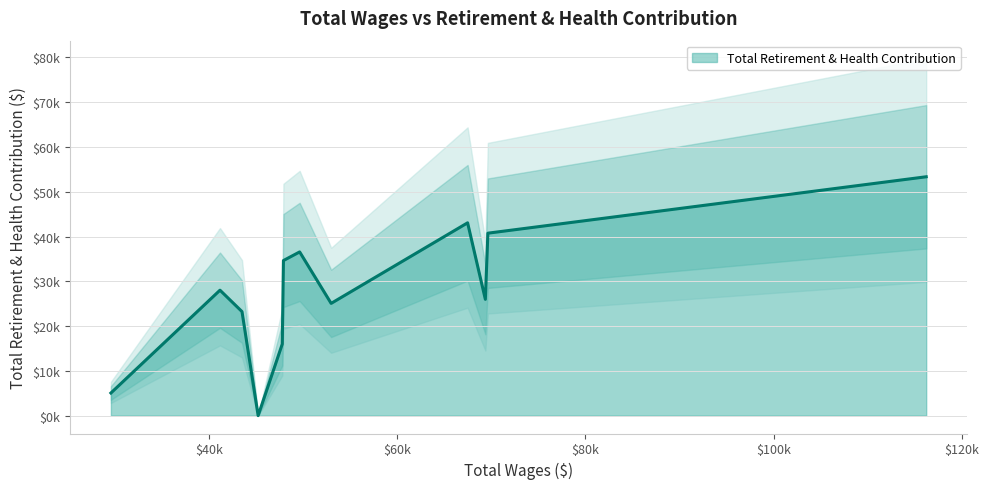

Reading left to right, what are all the values shown in this chart?

116209.0=53348	69629.0=40749	69361.0=25971	67474.0=43064	52973.0=25071	49627.0=36565	47903.0=34637	47780.0=15997	45215.0=0	43500.0=23235	41161.0=28019	29570.0=5058